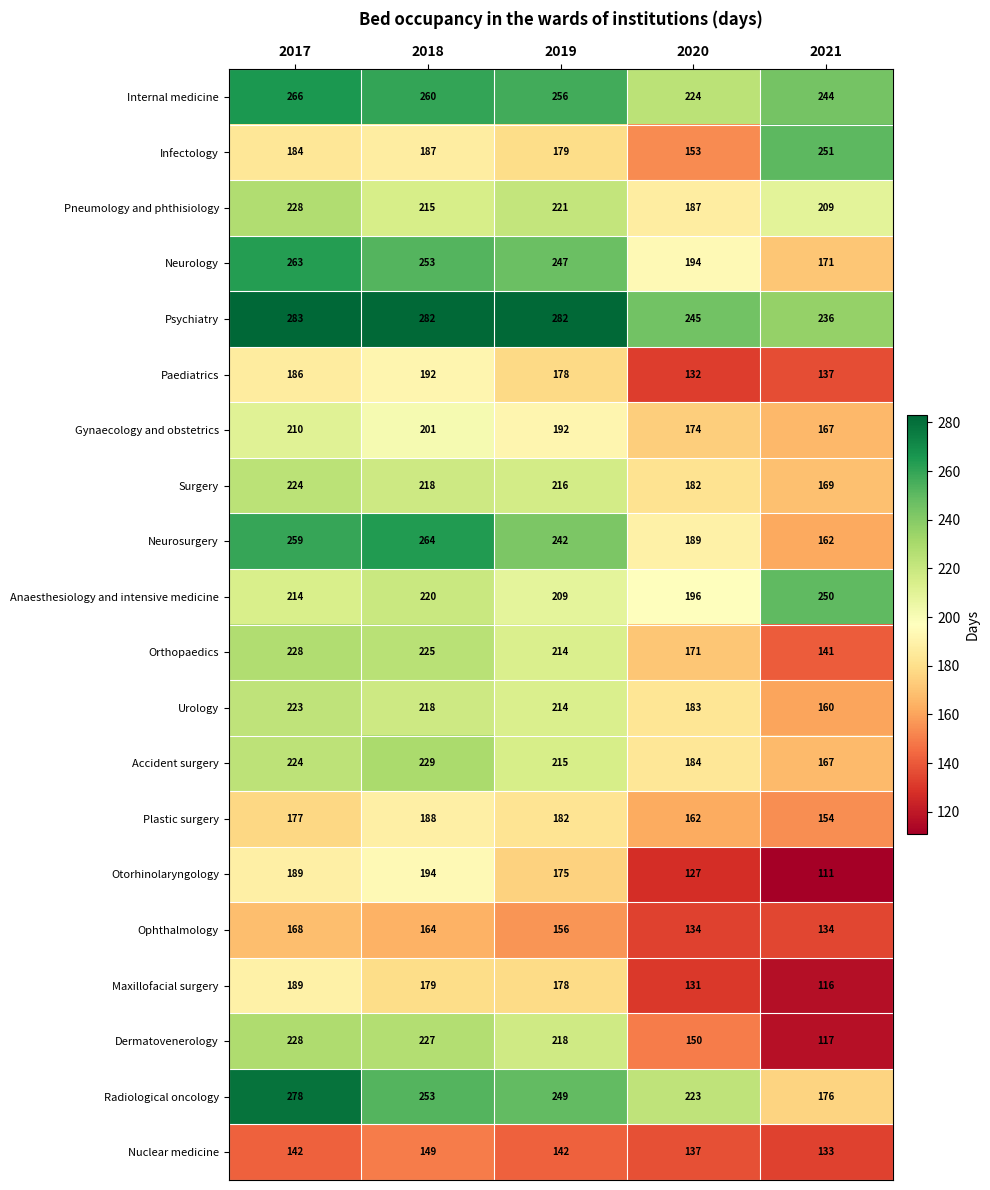

At how many categories does at least one series exceed 231?

5